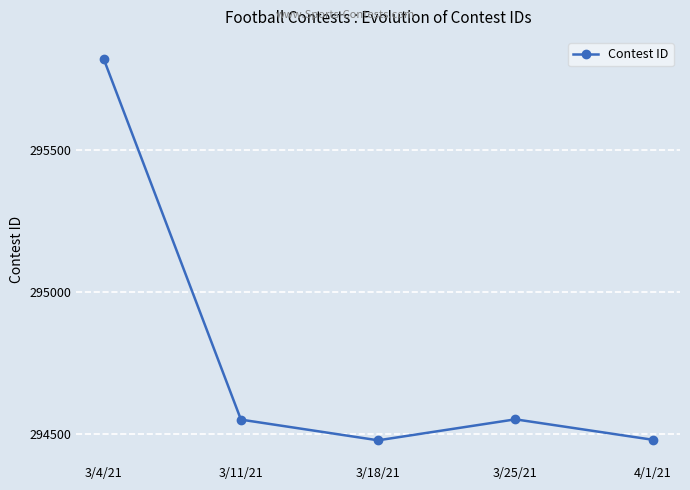

Which has a higher value, 3/4/21 or 3/25/21?

3/4/21